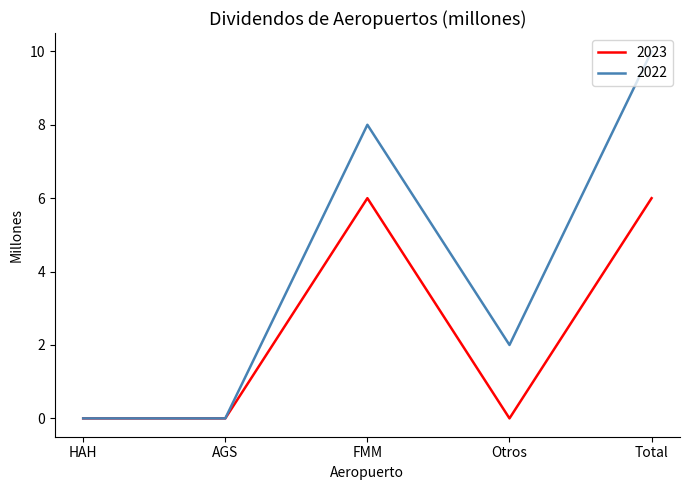

At Otros, list the series in order from smallest to largest.

2023, 2022